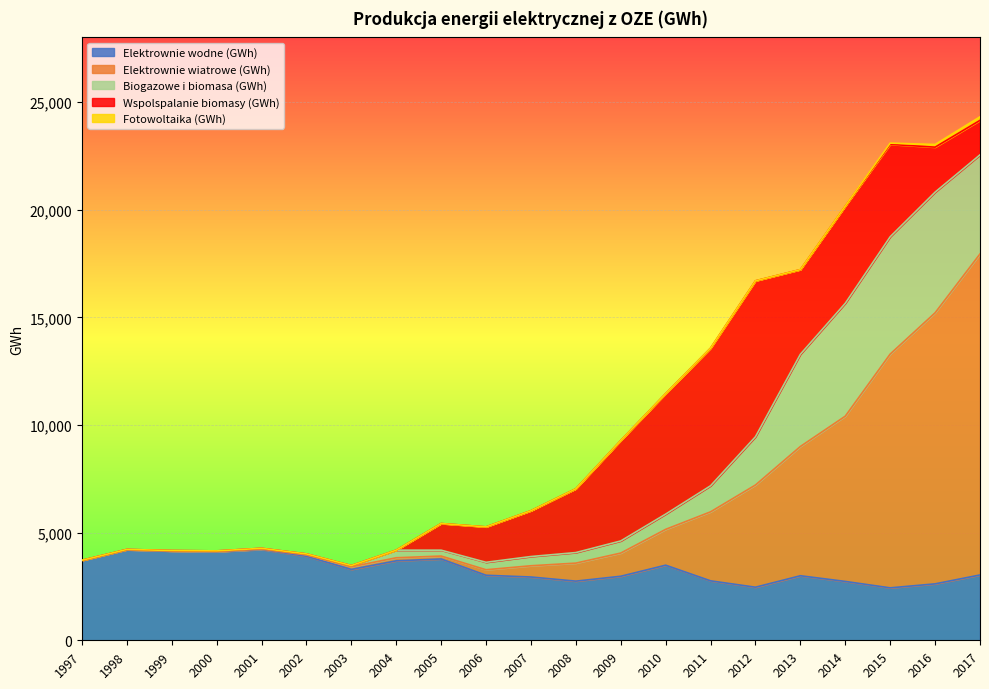

What is the difference between the Biogazowe i biomasa (GWh) values at 2004 and 2002?

305.9